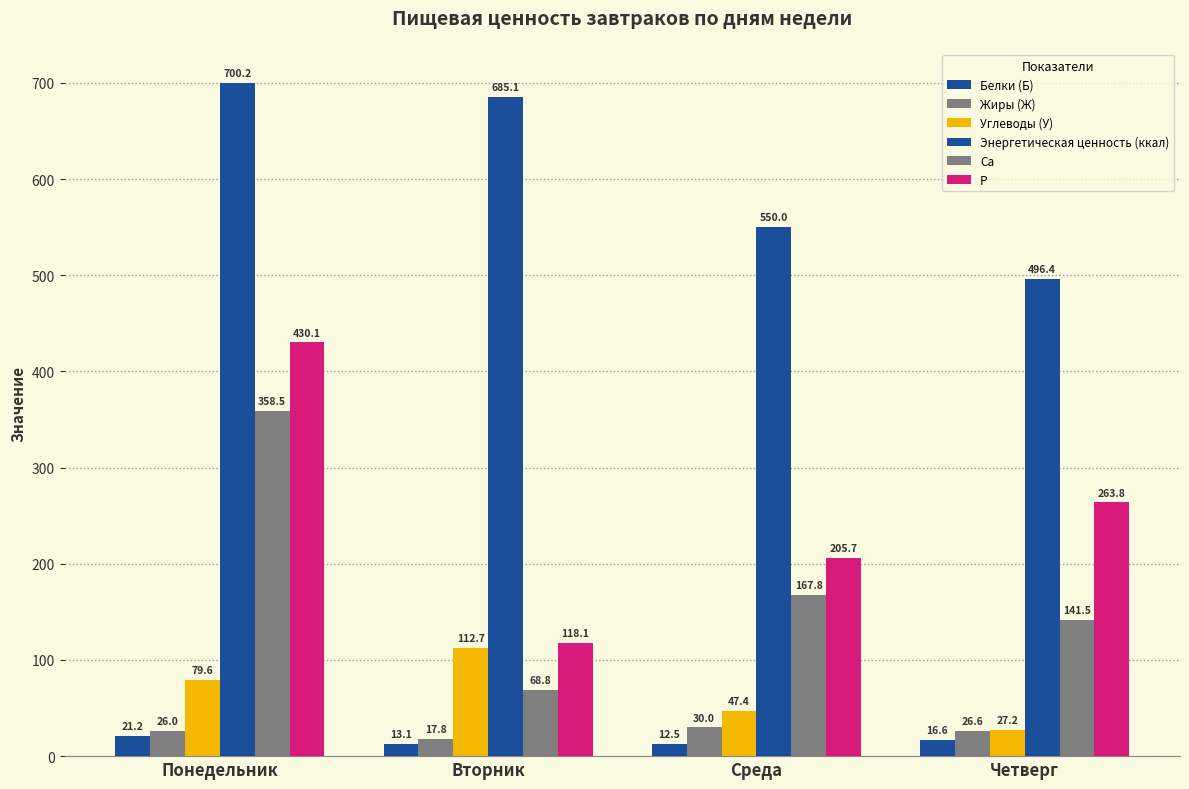

What position from the left is Среда?

3